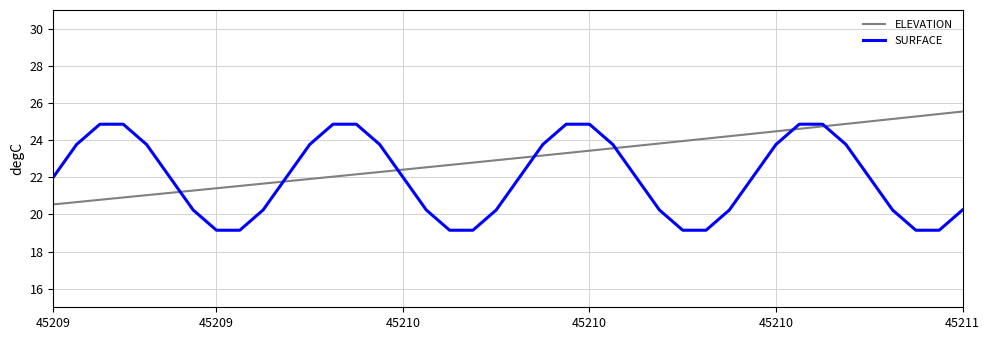

Which series has the widest spread of values?

SURFACE